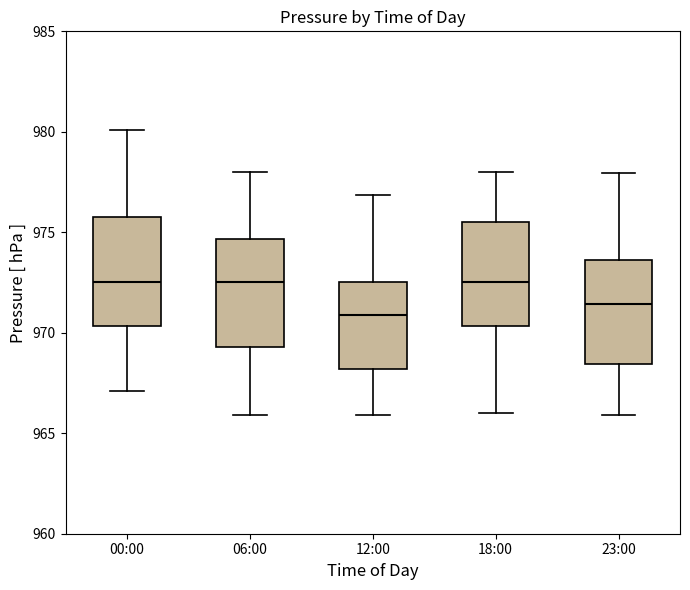

Reading left to right, transcribe this box plot: for each box, give where its median line is, the range the box spans, and where its two whiskers end, as read against the y-axis. The values are not printed on the chart, so give them approximately, as read against the axis.

00:00: median 972.5, box 970.5 to 976.0, whiskers 967.0 to 980.0
06:00: median 972.5, box 969.5 to 974.5, whiskers 966.0 to 978.0
12:00: median 971.0, box 968.0 to 972.5, whiskers 966.0 to 977.0
18:00: median 972.5, box 970.5 to 975.5, whiskers 966.0 to 978.0
23:00: median 971.5, box 968.5 to 973.5, whiskers 966.0 to 978.0